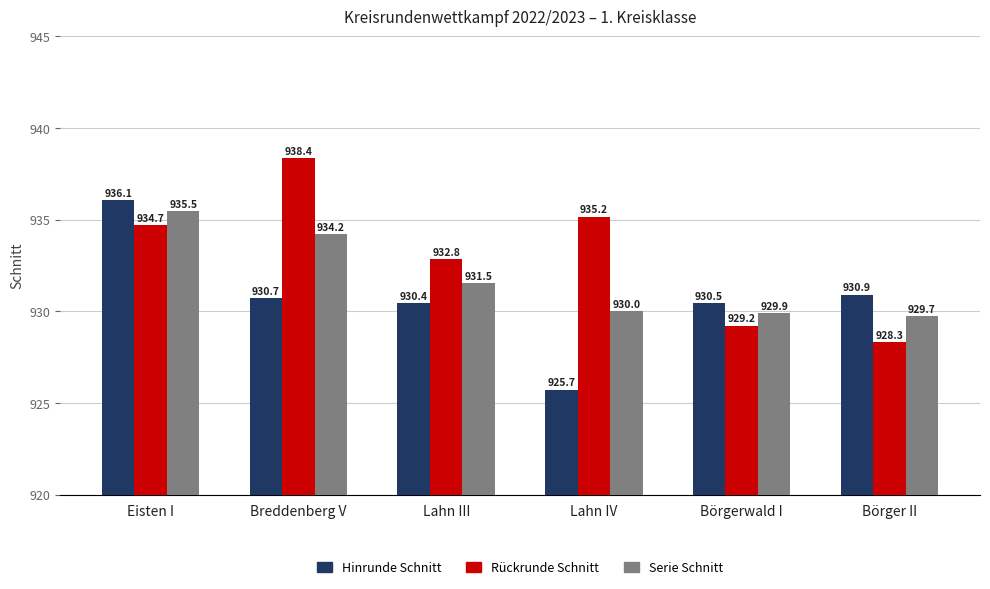

How many categories are shown in the chart?

6